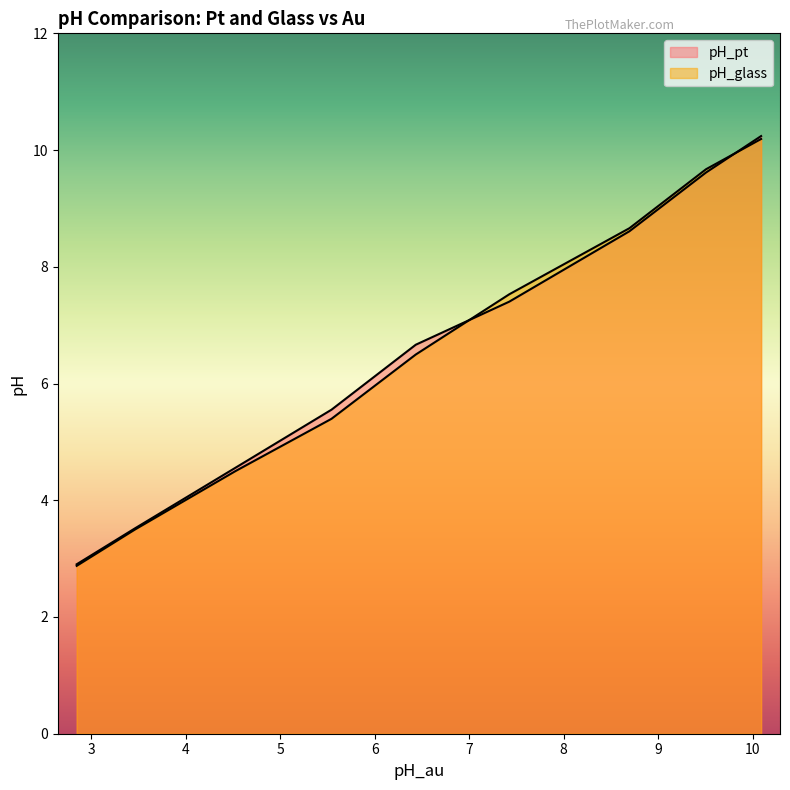

Rank the series by their average value, from lowest to highest.

pH_glass, pH_pt